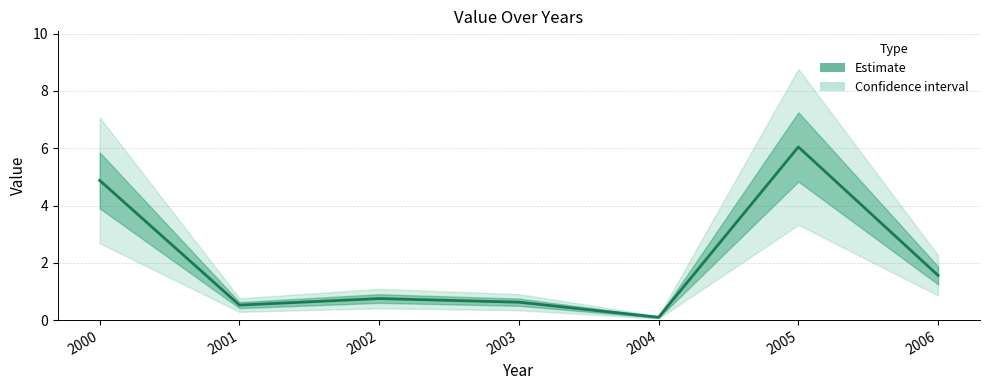

What is the greatest value displayed?

6.0